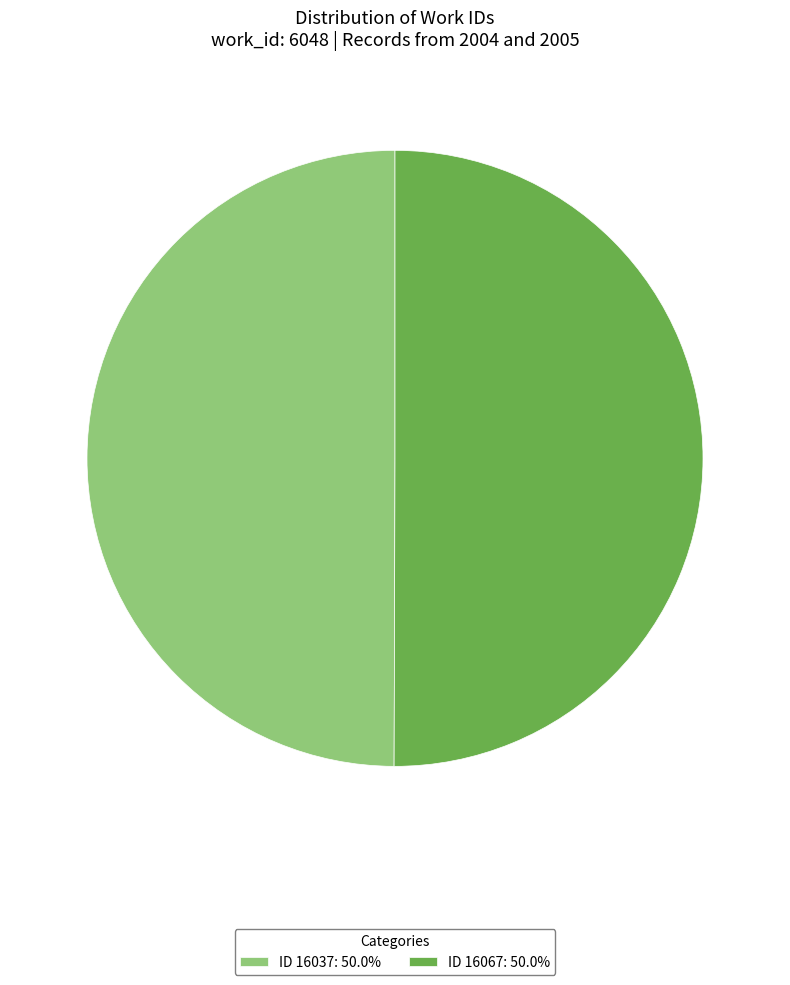

How many segments does this pie chart have?

2